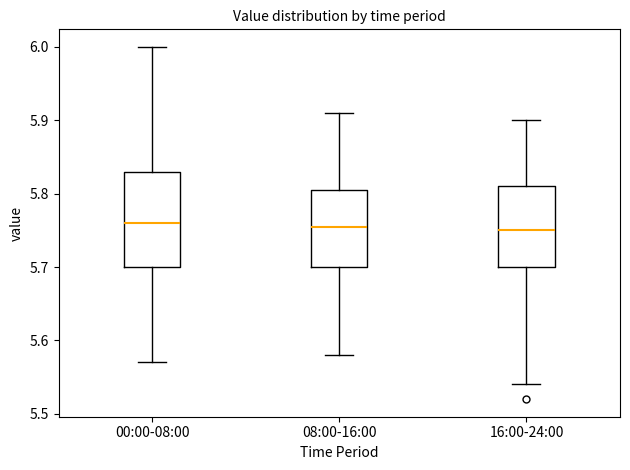

Reading left to right, transcribe this box plot: for each box, give where its median line is, the range the box spans, and where its two whiskers end, as read against the y-axis. The values are not printed on the chart, so give them approximately, as read against the axis.

00:00-08:00: median 5.76, box 5.70 to 5.83, whiskers 5.57 to 6.00
08:00-16:00: median 5.76, box 5.70 to 5.81, whiskers 5.58 to 5.91
16:00-24:00: median 5.75, box 5.70 to 5.81, whiskers 5.54 to 5.90